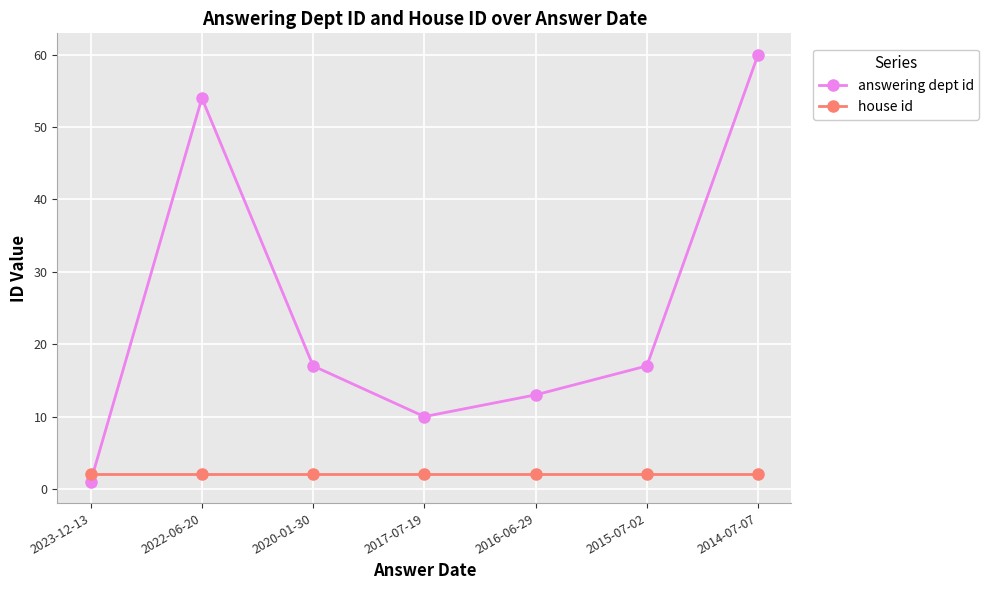

What is the difference between the answering dept id values at 2022-06-20 and 2020-01-30?

37